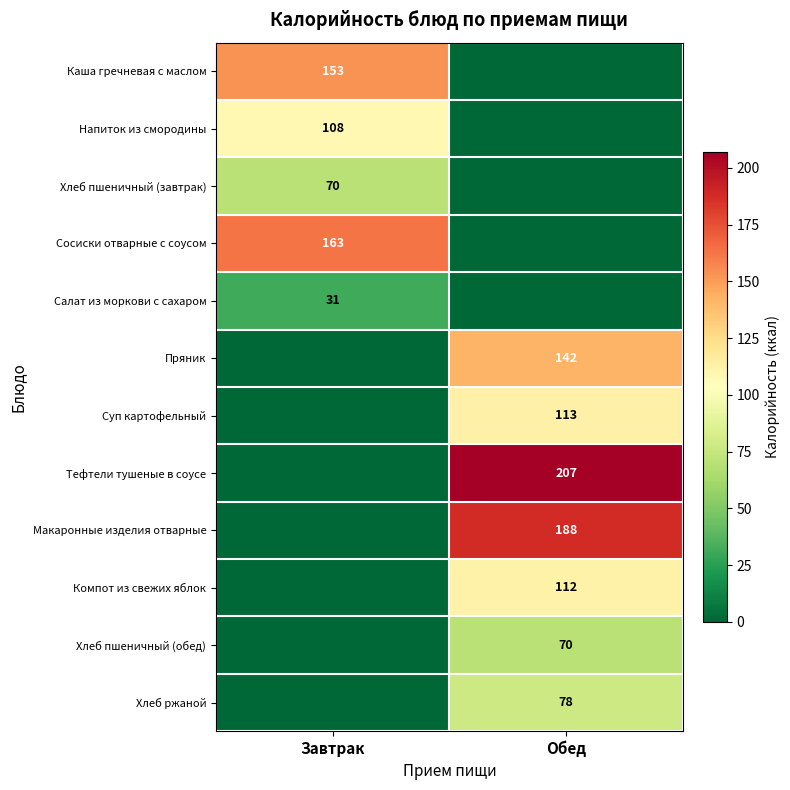

True or false: Хлеб пшеничный (обед) has a value of 35 at Обед.

False